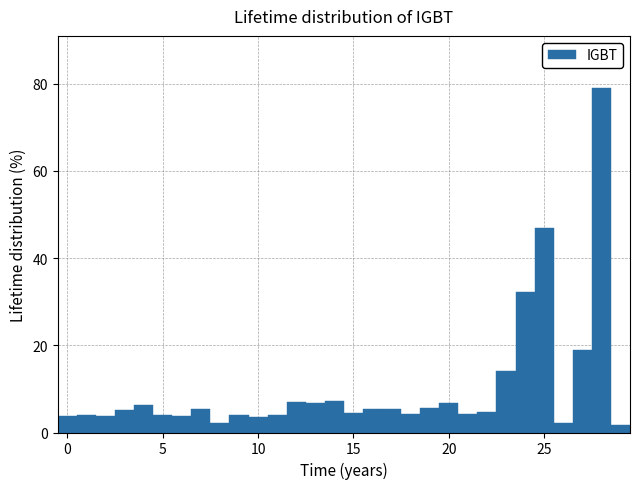

Read against the x-axis, roughly where is the centre of the tallest bar?

28.0